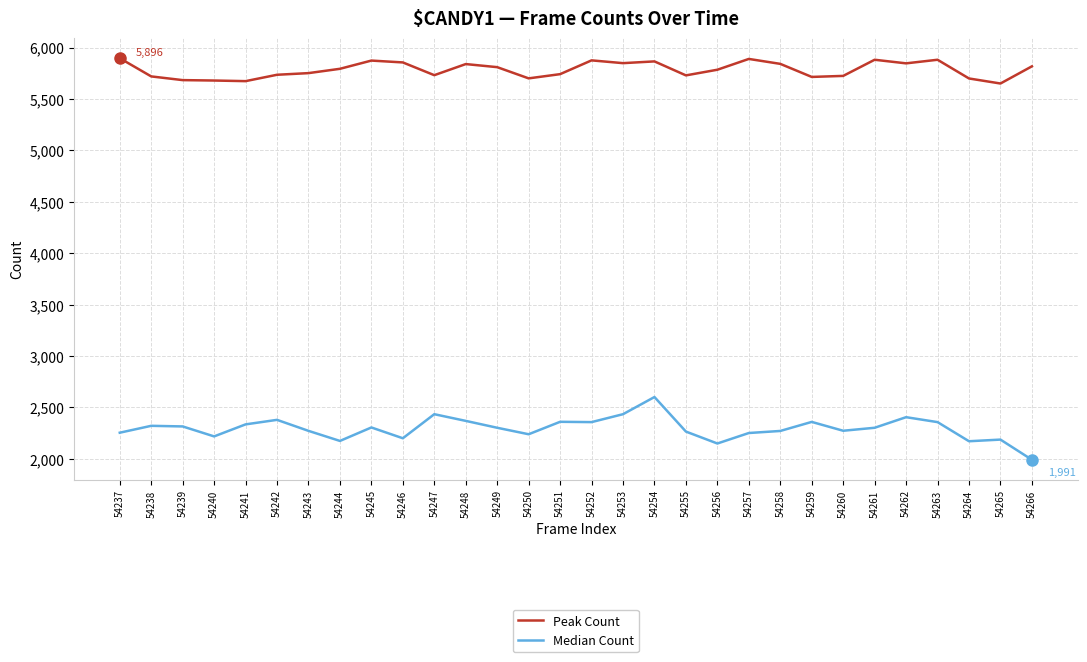

What is the smallest value displayed?

1991